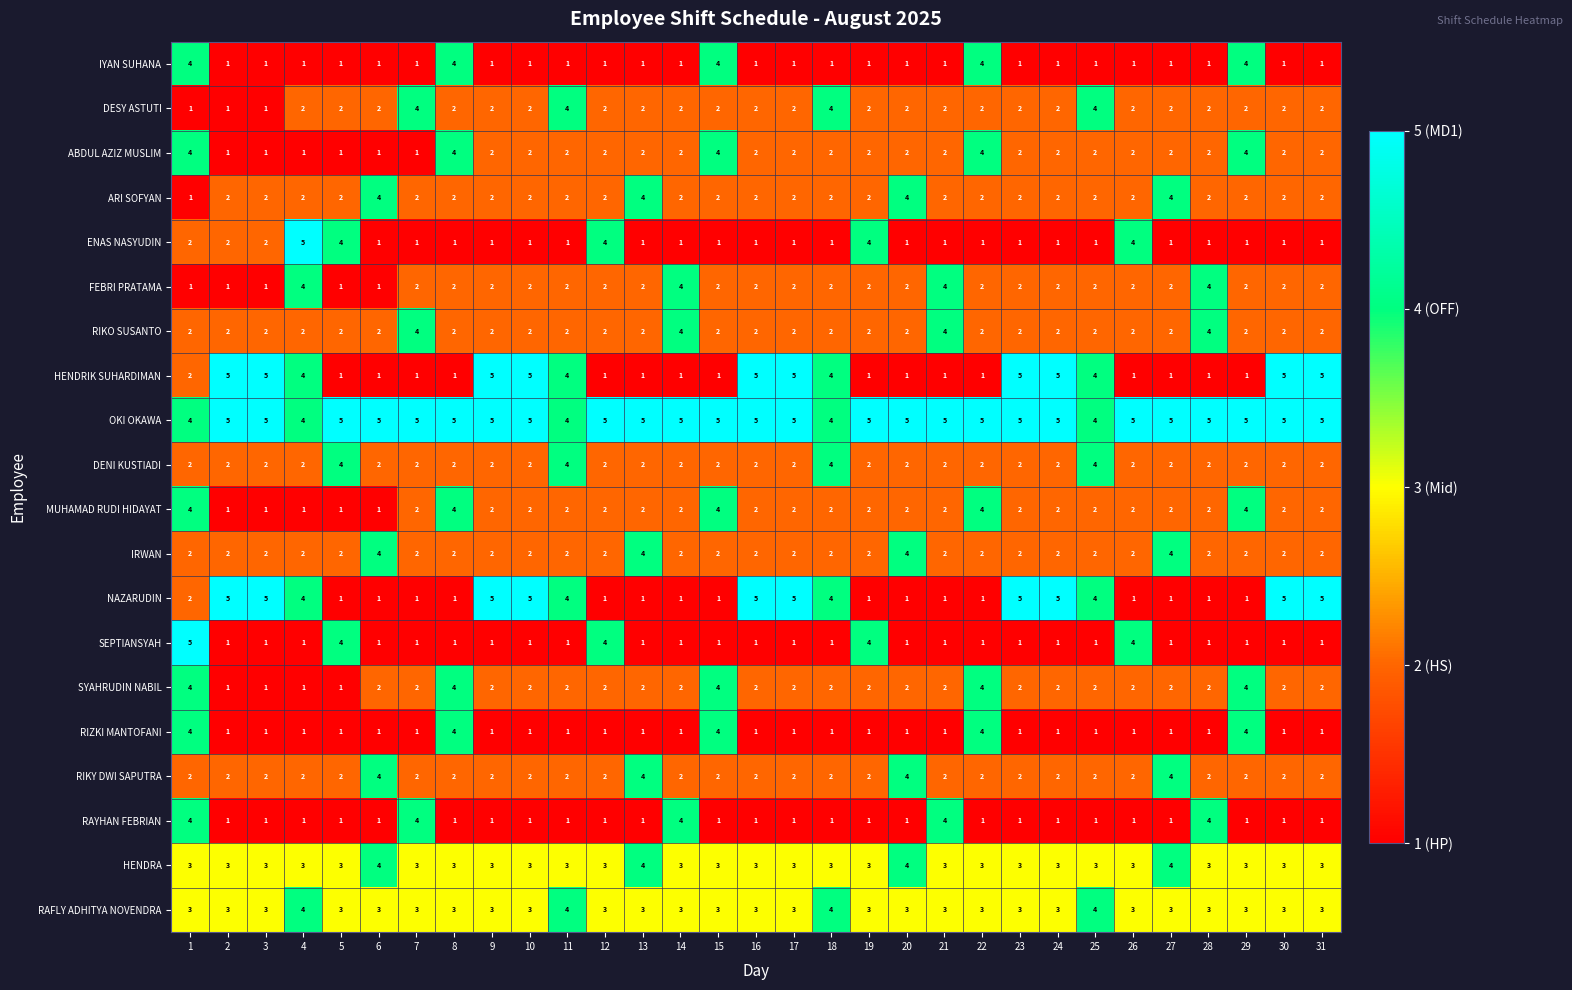

Count the SEPTIANSYAH values in the range 1 to 2.

26